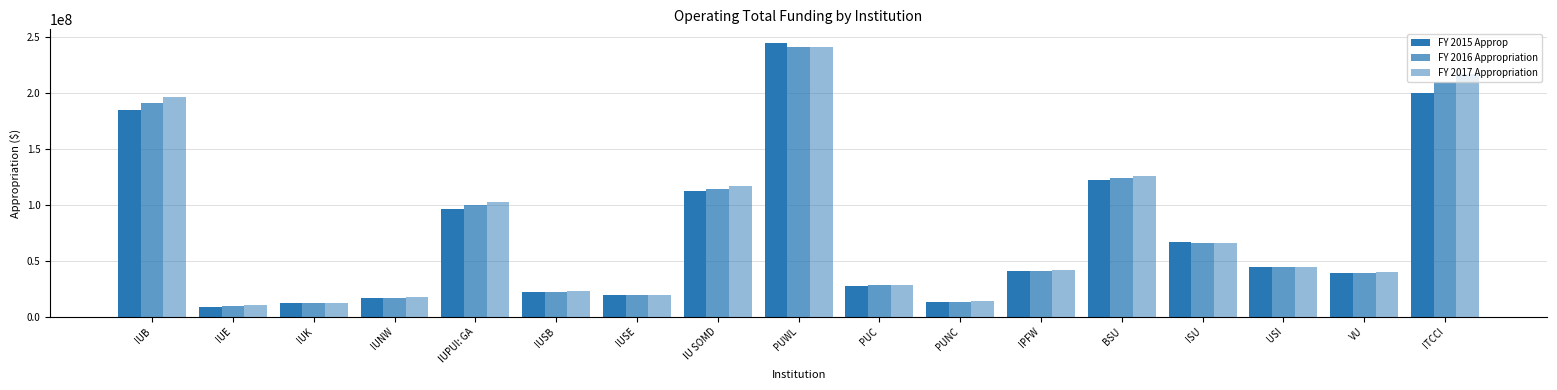

What is the value of the FY 2017 Appropriation bar at the 11th from the left?

13853109